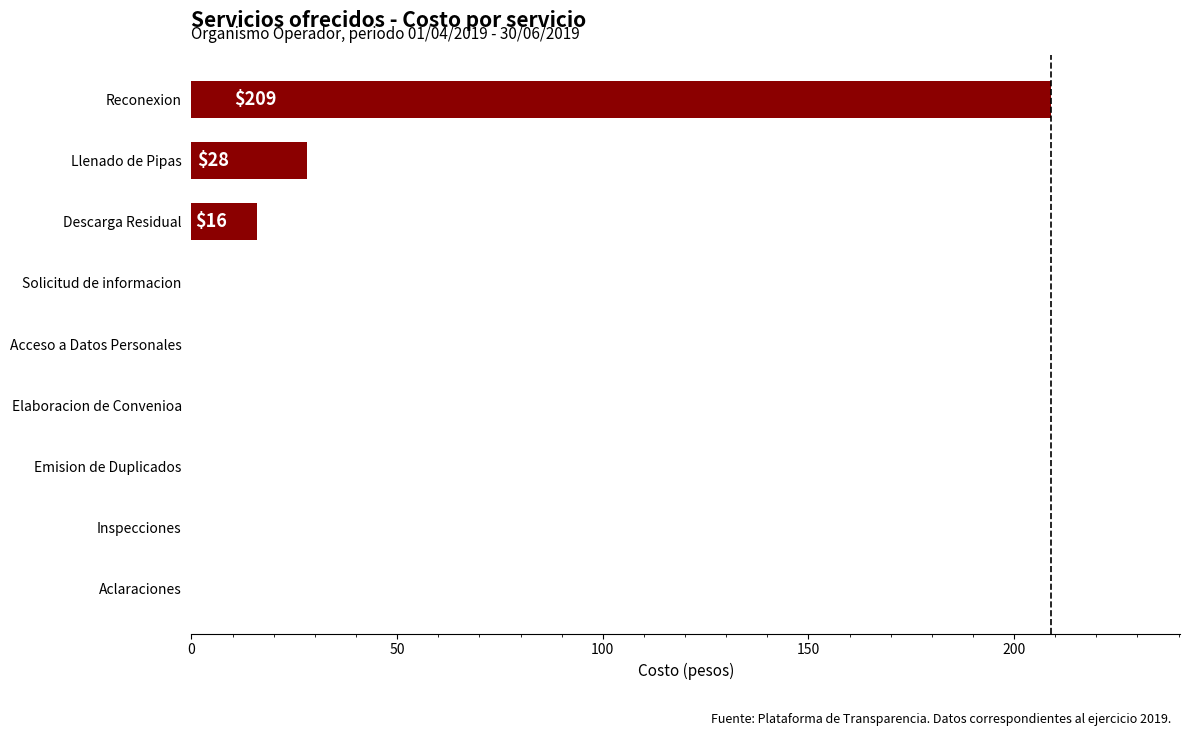

What is the change in value from Aclaraciones to Reconexion?

+209